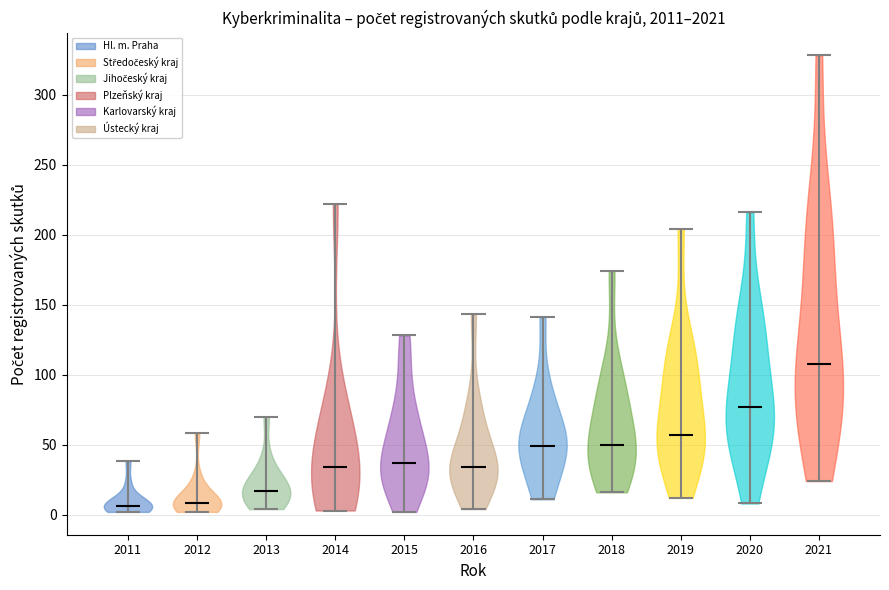

Reading left to right, read every violin against the y-axis: where its median line is, and the lowest and highest points it reaches. The values are not printed on the chart, so give them approximately, as read against the axis.

2011: median line 5, lowest point 0, highest point 40
2012: median line 10, lowest point 0, highest point 60
2013: median line 15, lowest point 5, highest point 70
2014: median line 35, lowest point 5, highest point 220
2015: median line 35, lowest point 0, highest point 130
2016: median line 35, lowest point 5, highest point 145
2017: median line 50, lowest point 10, highest point 140
2018: median line 50, lowest point 15, highest point 175
2019: median line 55, lowest point 10, highest point 205
2020: median line 75, lowest point 10, highest point 215
2021: median line 110, lowest point 25, highest point 330